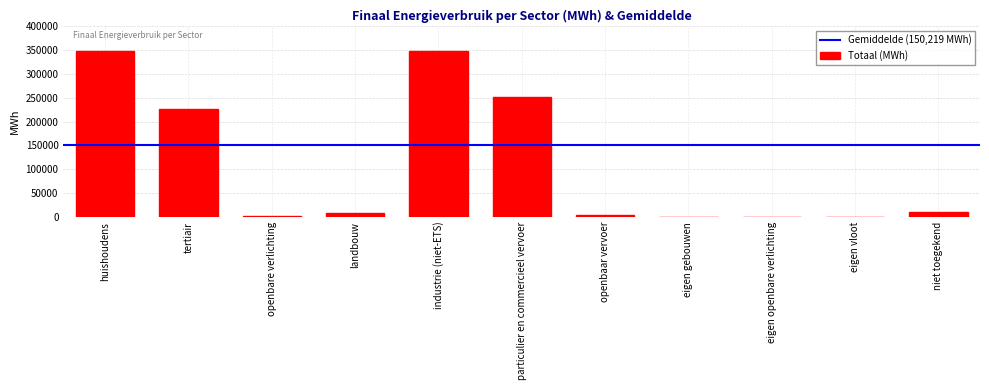

Between eigen gebouwen and industrie (niet-ETS), which is larger?

industrie (niet-ETS)